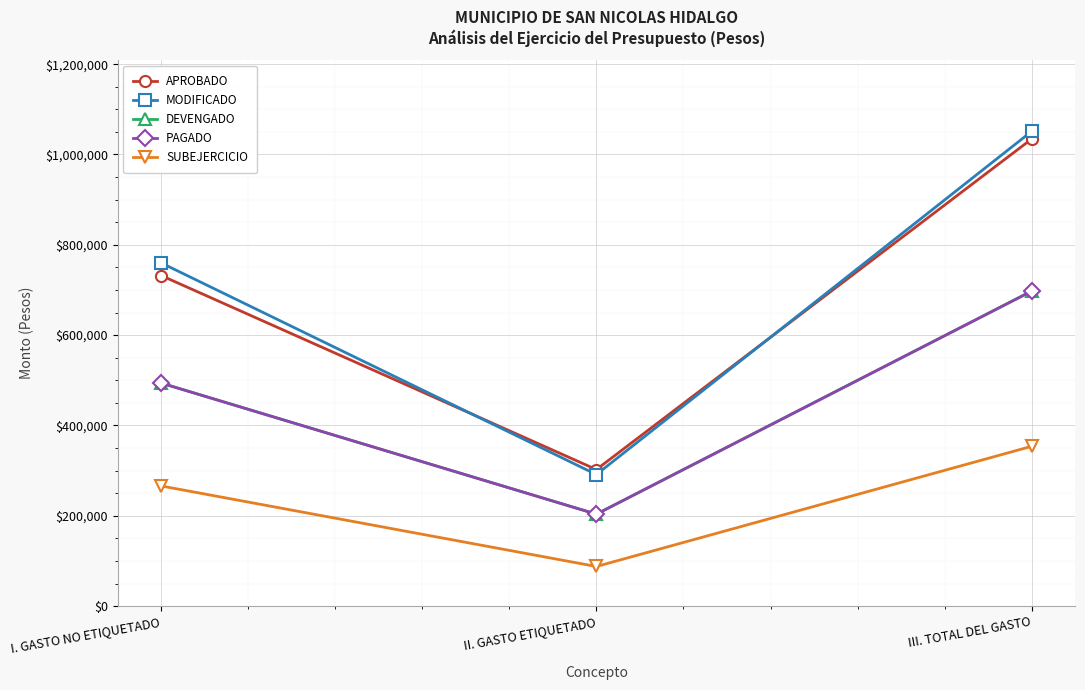

True or false: SUBEJERCICIO has a value of 96674.2 at III. TOTAL DEL GASTO.

False